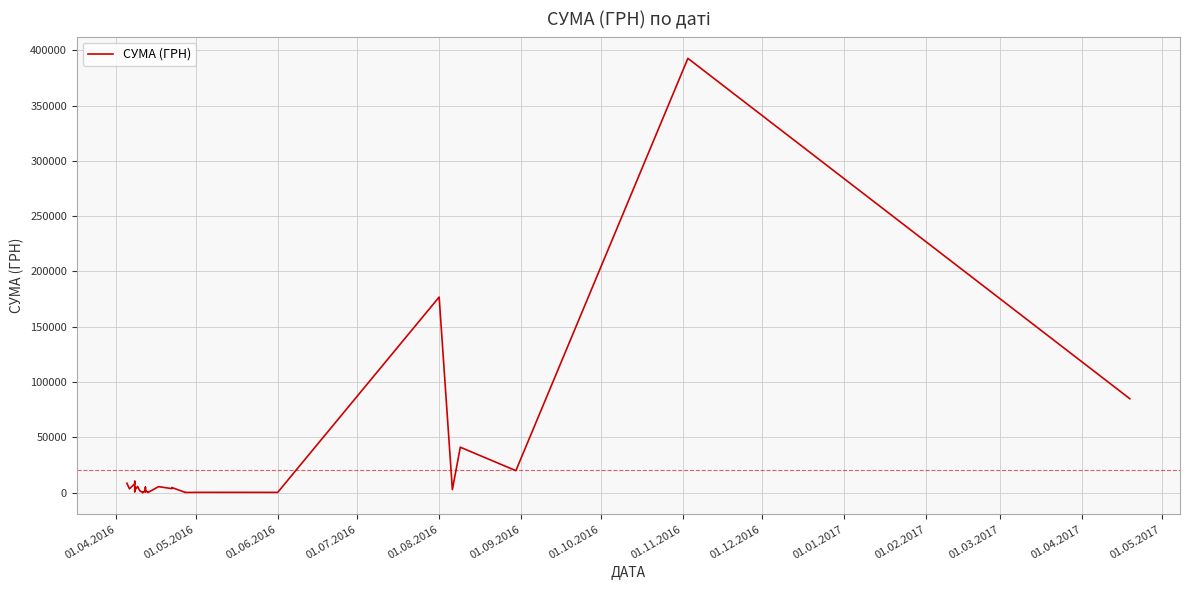

How many values exceed 2852?

20